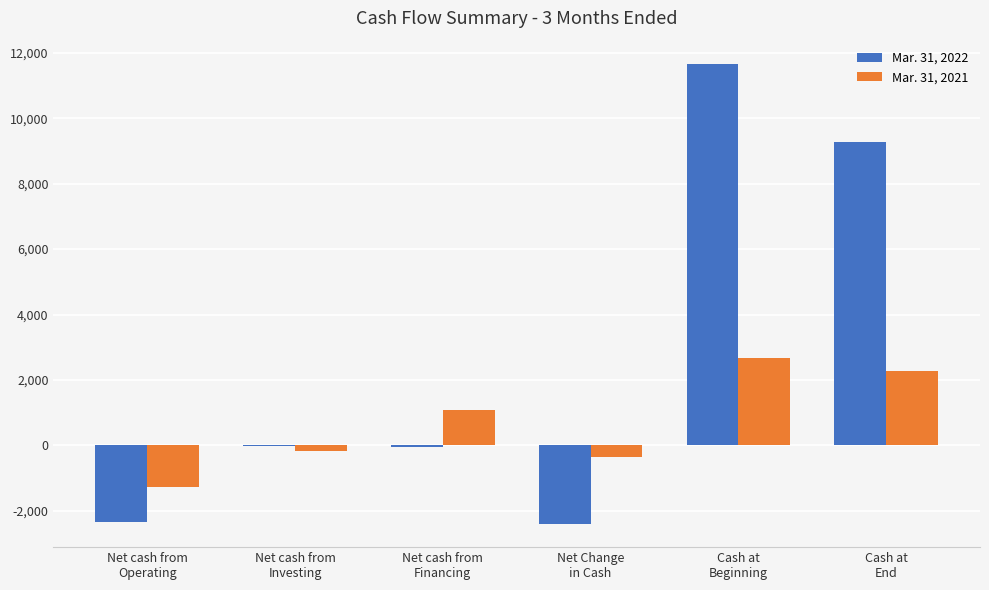

Which series has the largest total across all categories?

Mar. 31, 2022